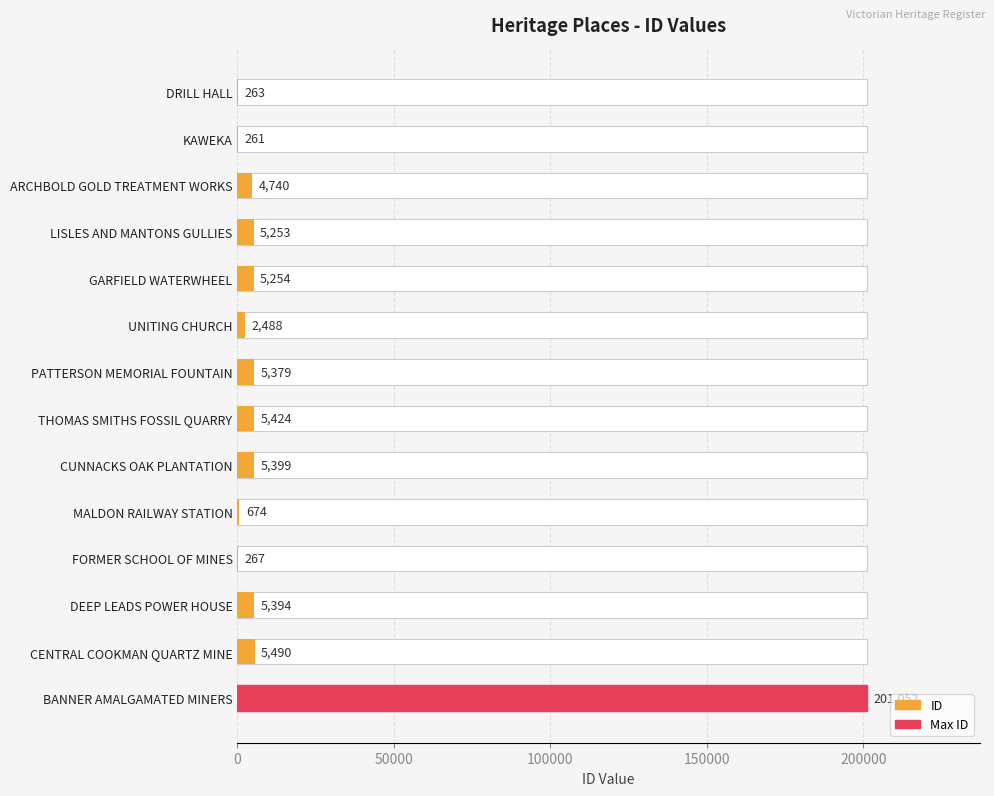

What is the difference between the second highest and minimum values?

5229